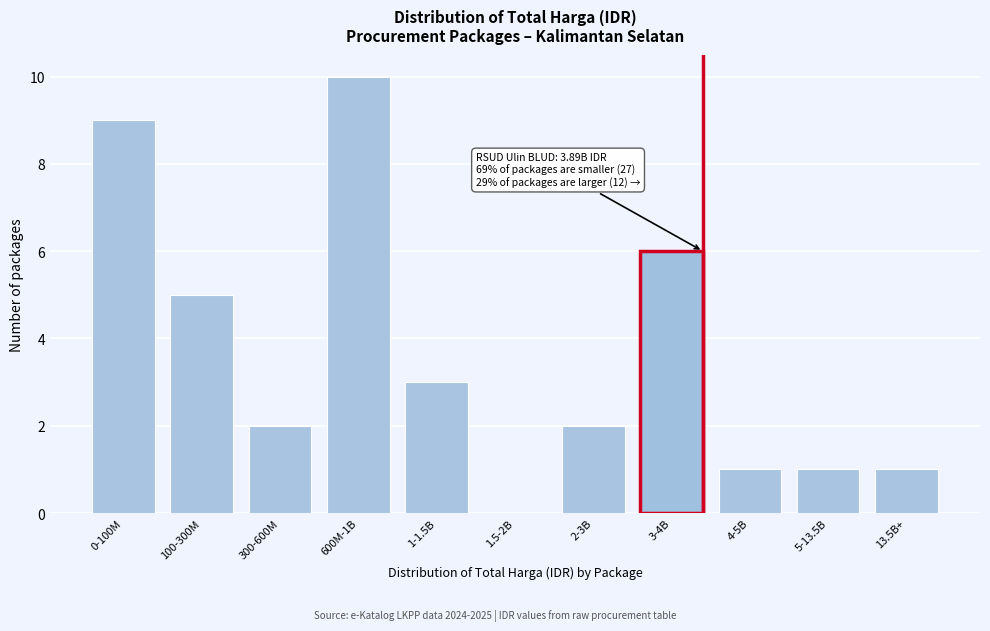

Reading right to left, list all the values displayed in this chart.

13.5B+=1	5-13.5B=1	4-5B=1	3-4B=6	2-3B=2	1.5-2B=0	1-1.5B=3	600M-1B=10	300-600M=2	100-300M=5	0-100M=9